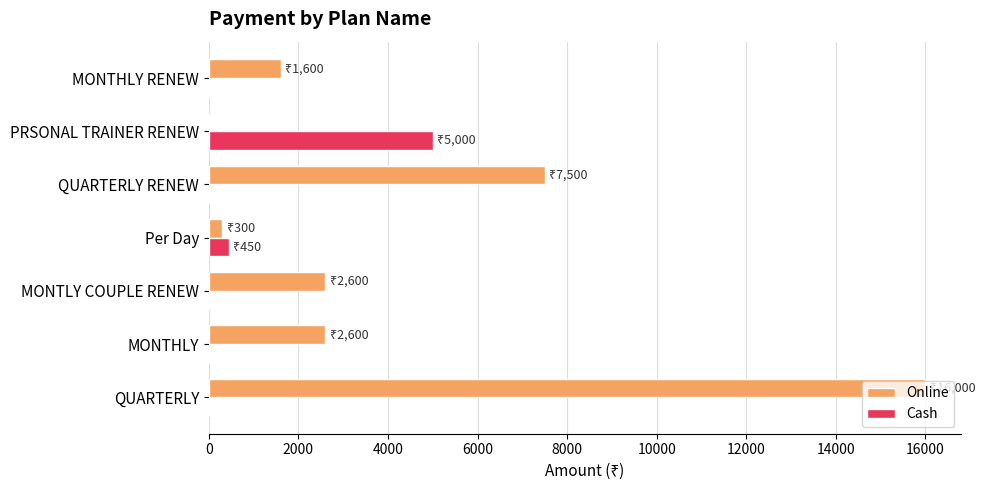

What is the maximum value shown in the chart?

16000